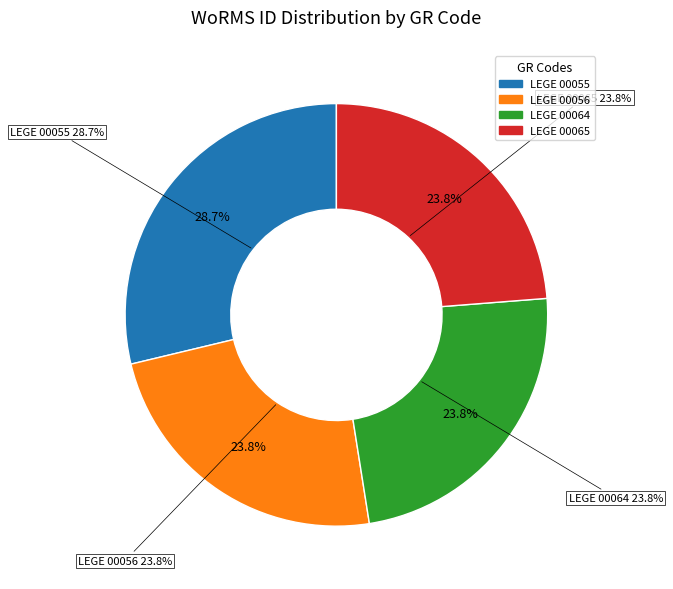

To the nearest percent, what percentage of the pie is LEGE 00055?

29%